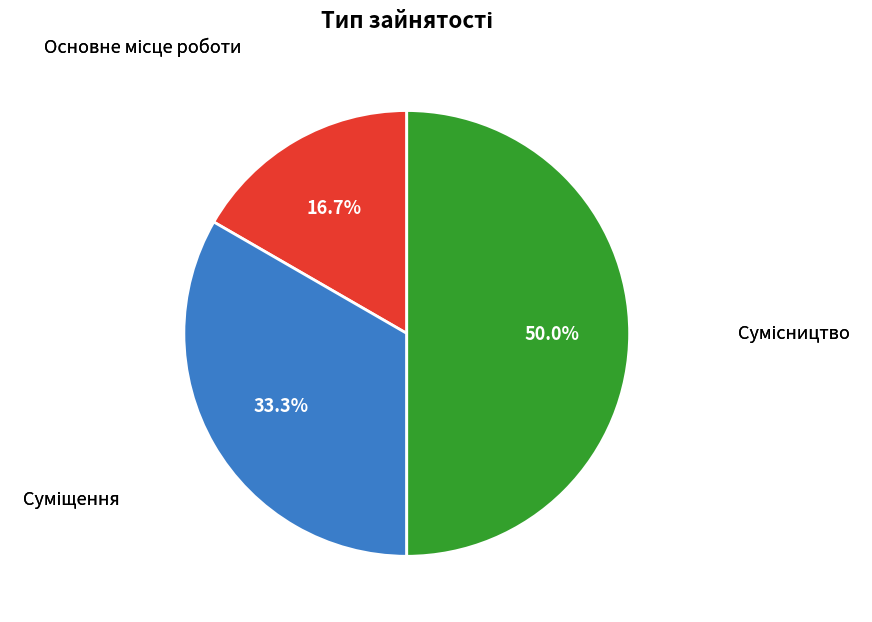

Count the number of slices in the pie.

3